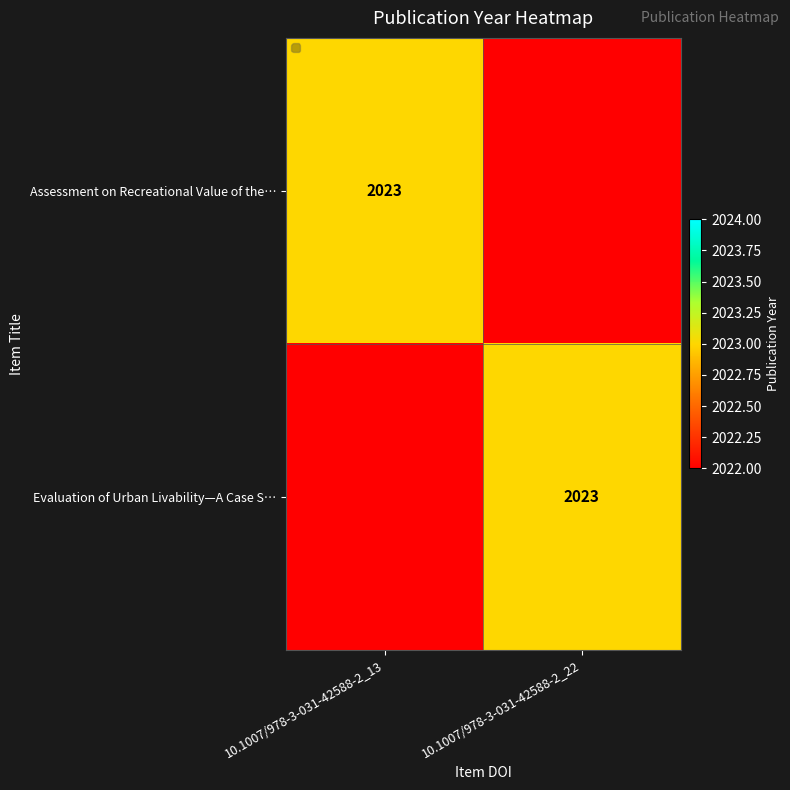

Is it true that Evaluation of Urban Livability—A Case S… equals 2023 at 10.1007/978-3-031-42588-2_22?

True